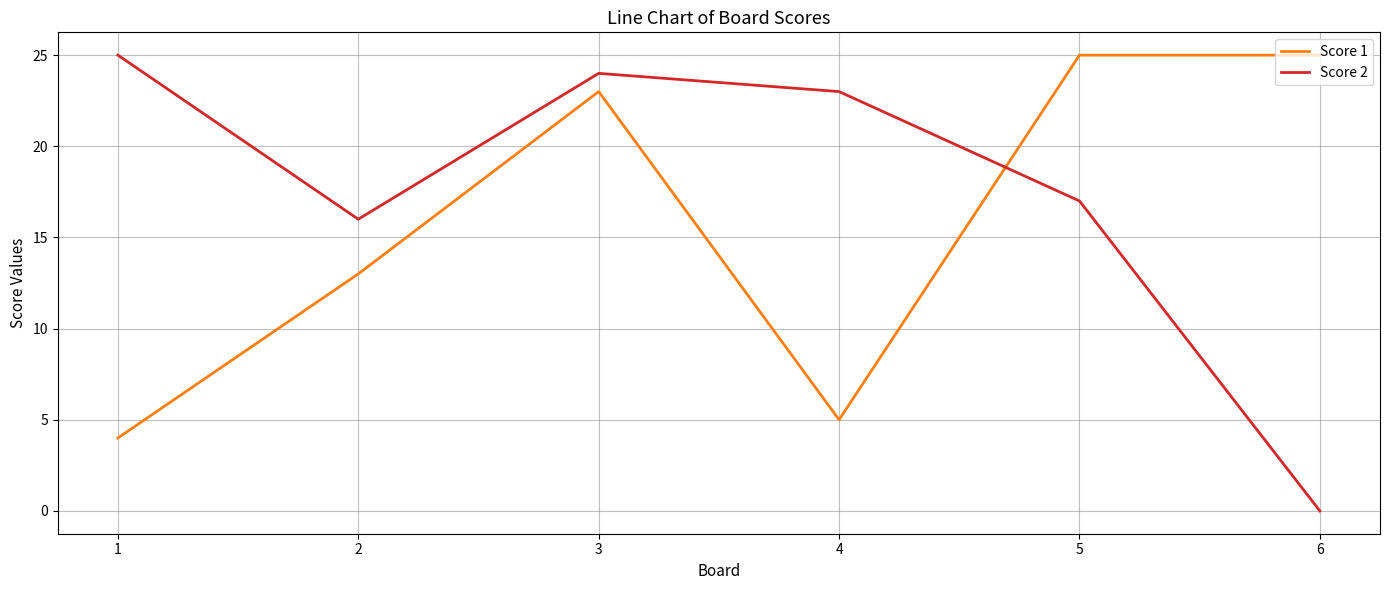

List the labels in order of Score 2 value, largest first.

1, 3, 4, 5, 2, 6